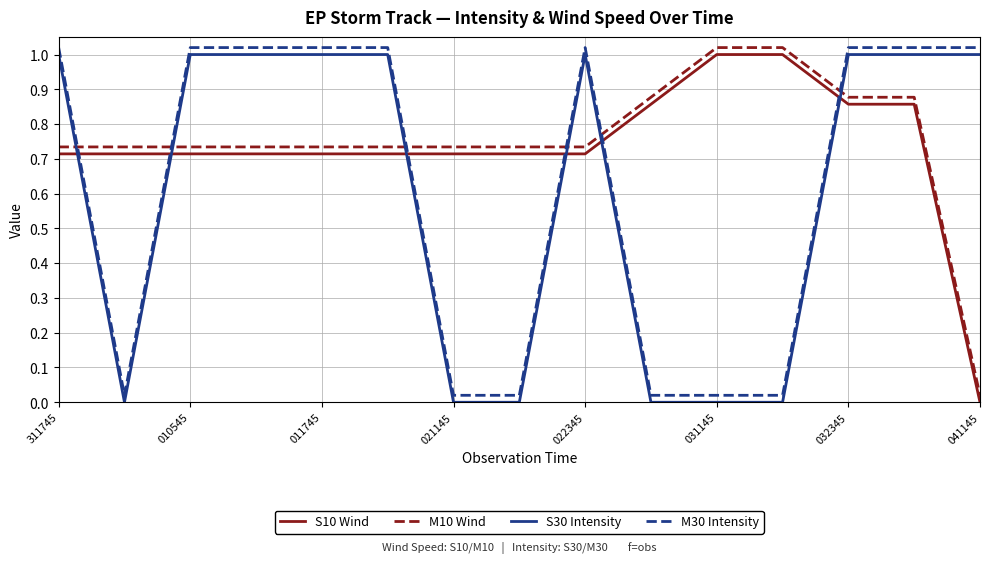

True or false: M10 Wind and S10 Wind cross at least once.

False